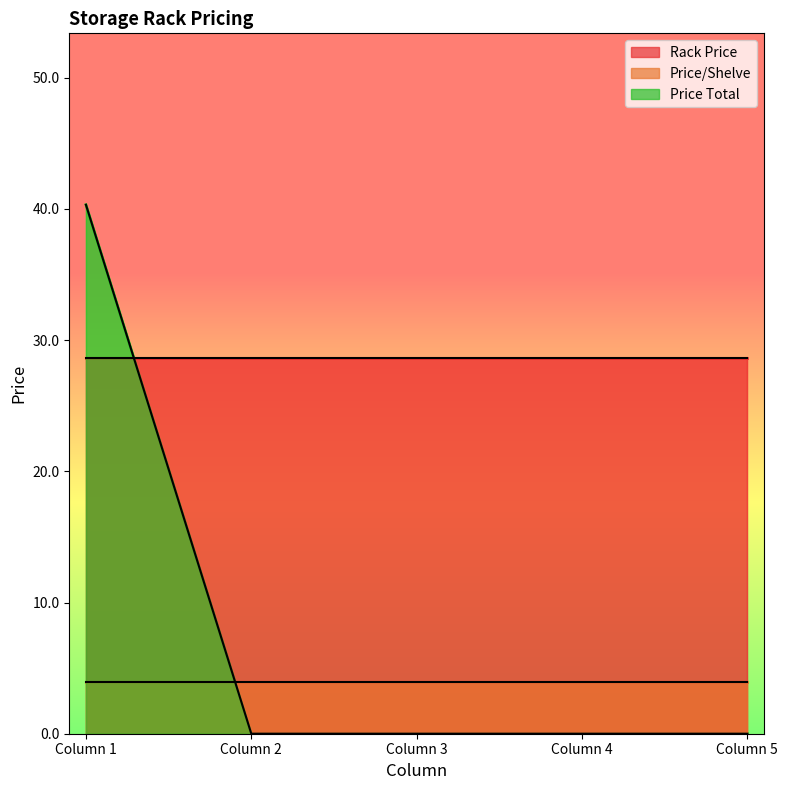

The Price/Shelve series shows 1.8 at Column 4. True or false?

False